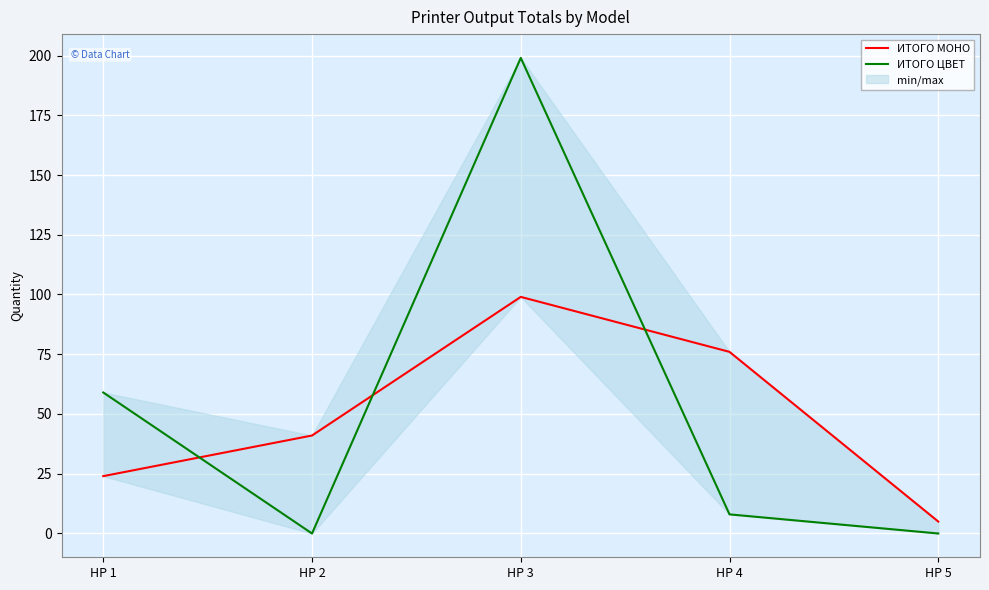

Where does the ИТОГО МОНО series first go above 41?

HP 3